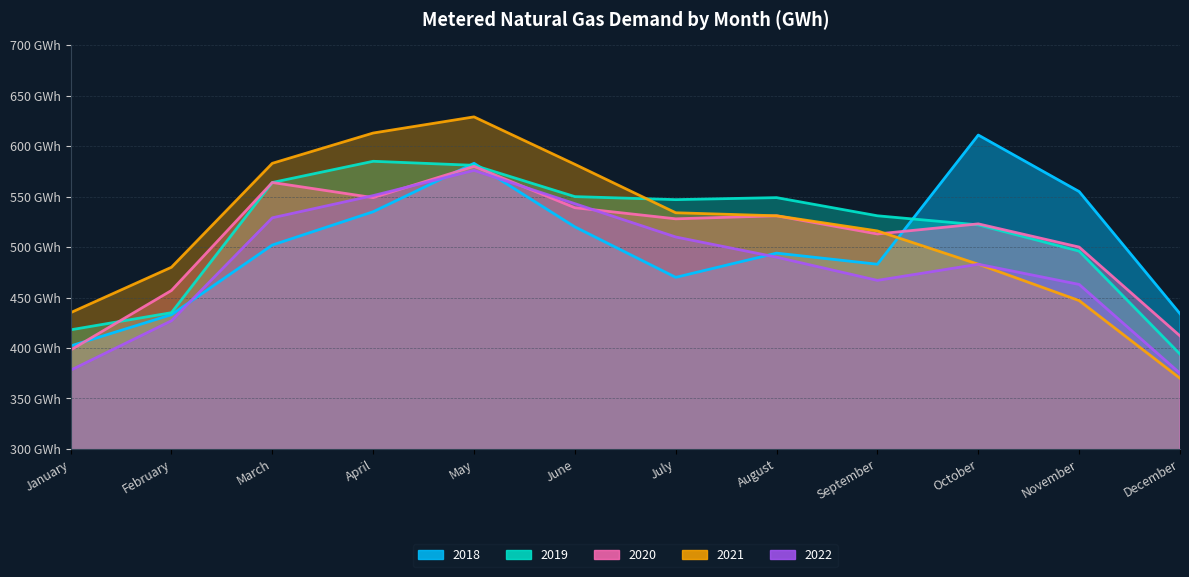

The value of 2019 at January is 418. True or false?

True